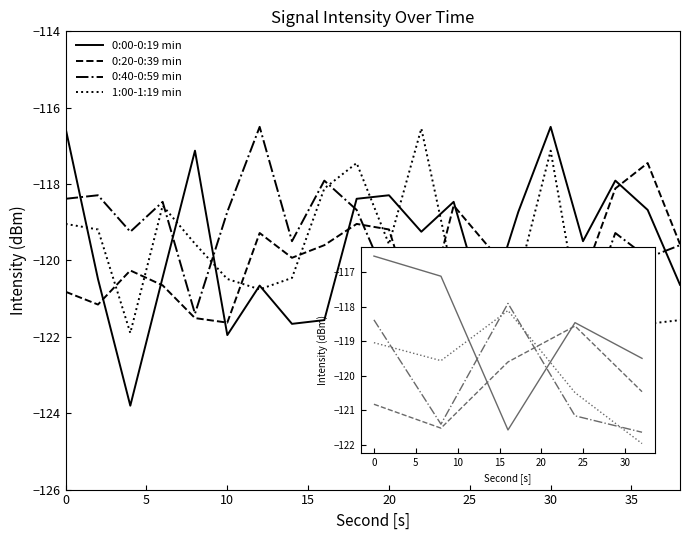

What is the maximum value for 1:00-1:19 min?

-116.5